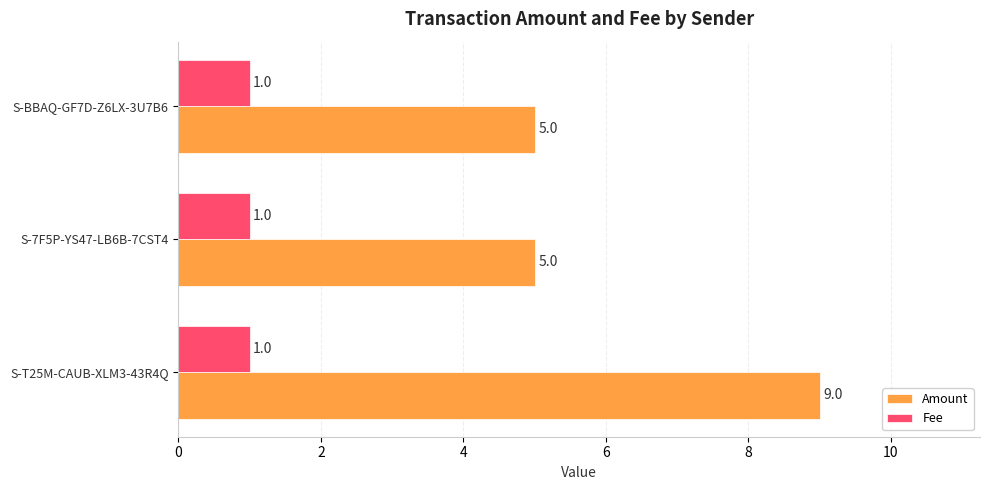

What are all the series names shown in the legend?

Amount, Fee